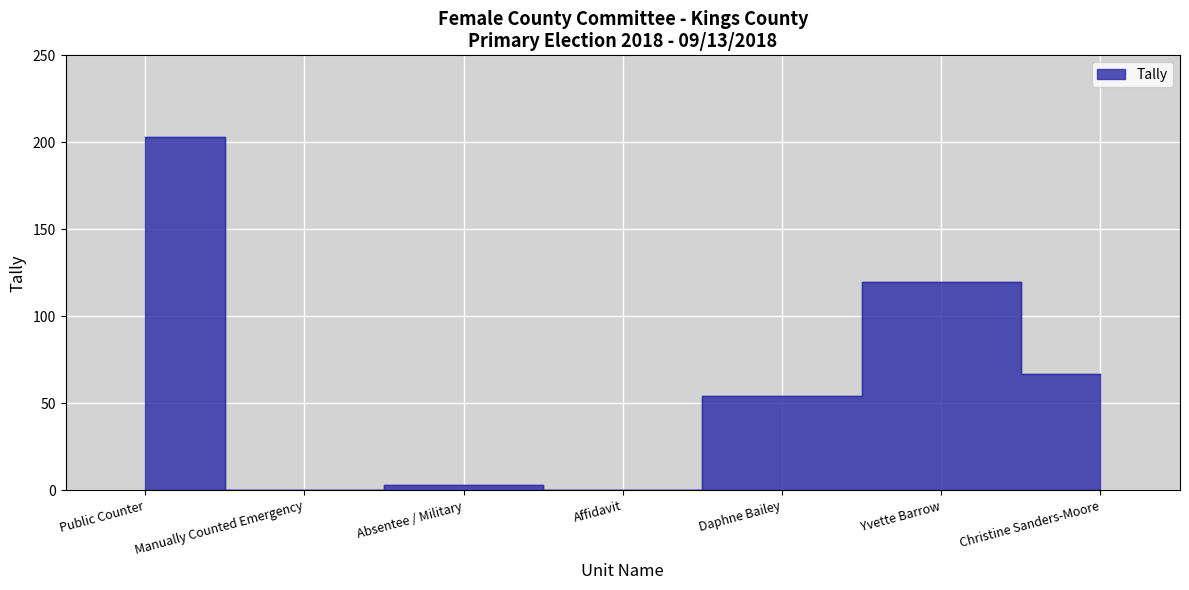

Approximately how many times larger is the value at Daphne Bailey compared to Public Counter?

0.3